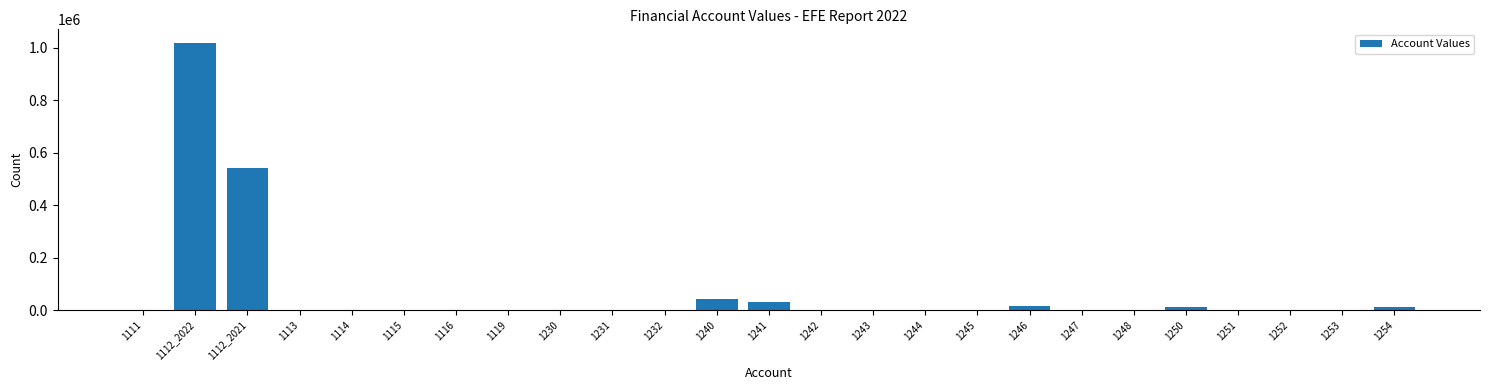

What is the change in value from 1241 to 1248?

-30107.0